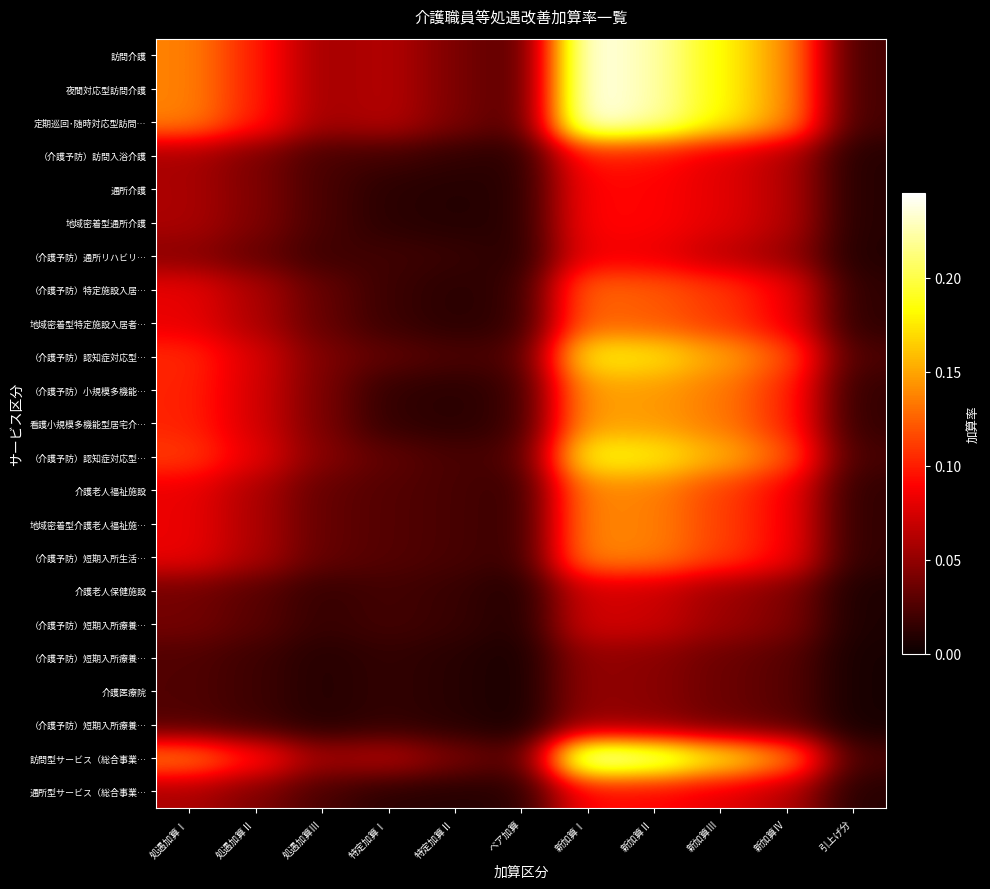

What is the total value across all series at 新加算Ⅰ?

3.1